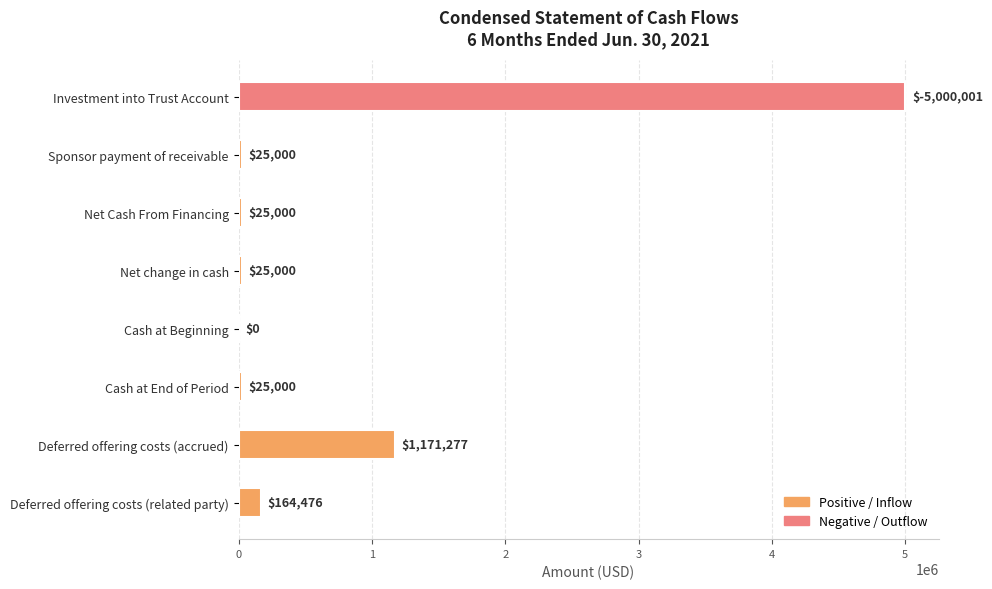

What is the sum of the values at Cash at Beginning and Deferred offering costs (related party)?

164476